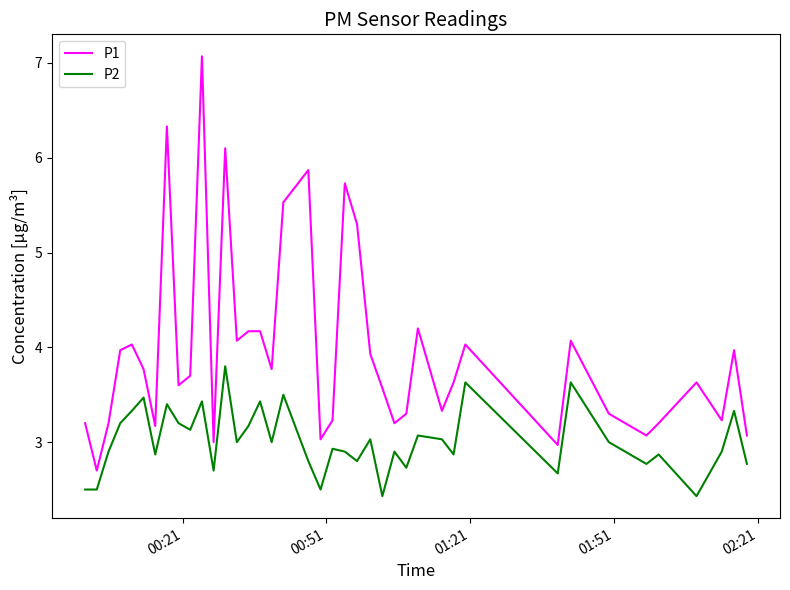

Which series has the largest range (max minus min)?

P1